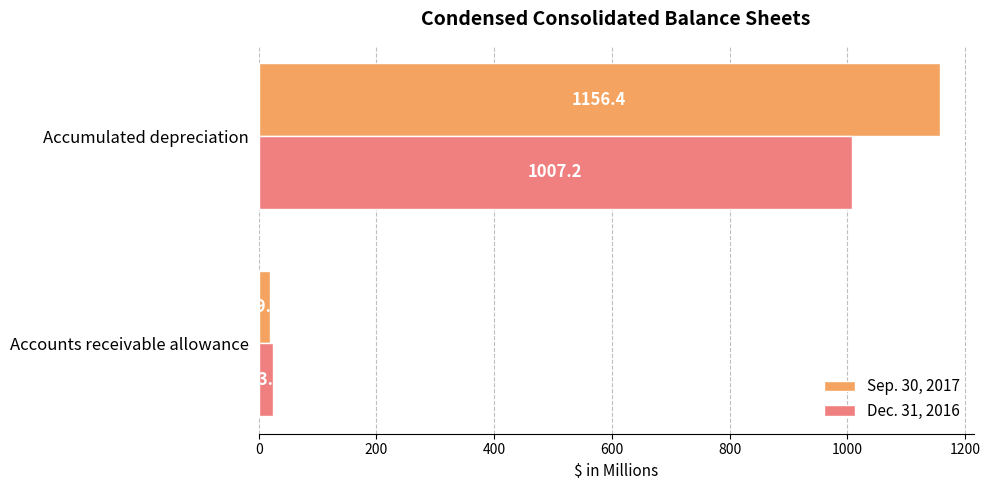

What are all the series names shown in the legend?

Sep. 30, 2017, Dec. 31, 2016